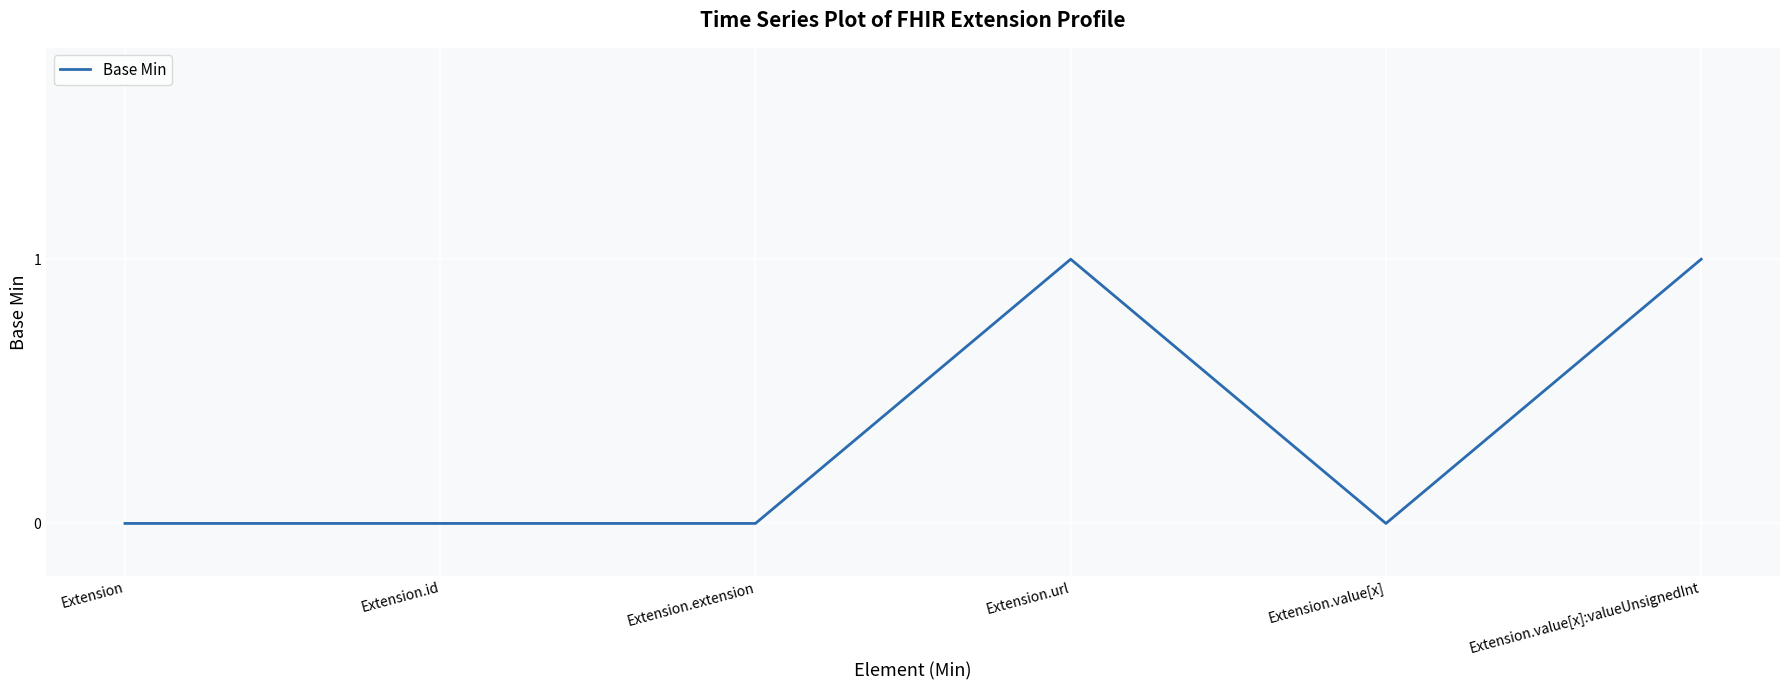

Between Extension.id and Extension.value[x]:valueUnsignedInt, which is larger?

Extension.value[x]:valueUnsignedInt